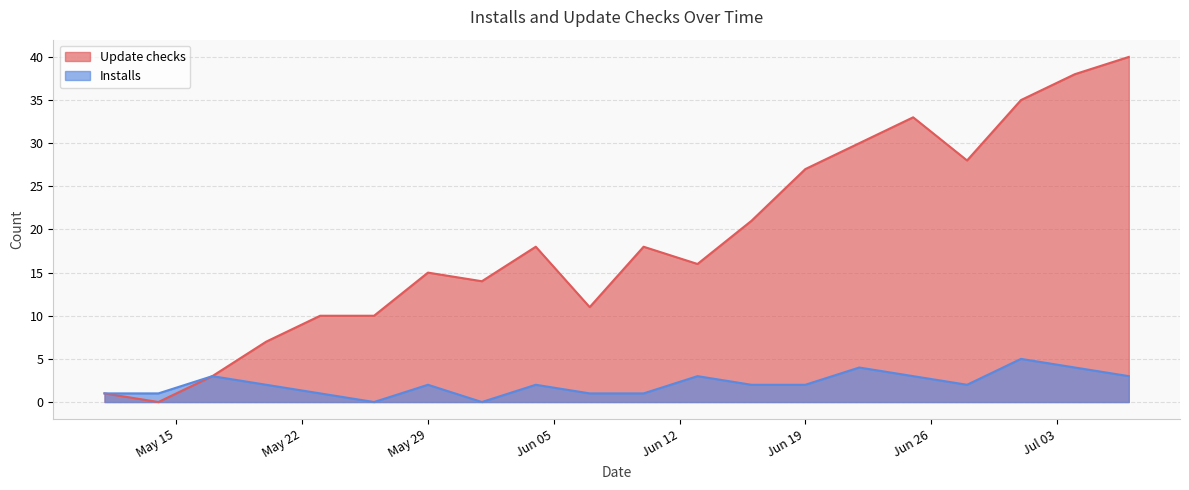

List the series in order of their peak value, lowest first.

Installs, Update checks